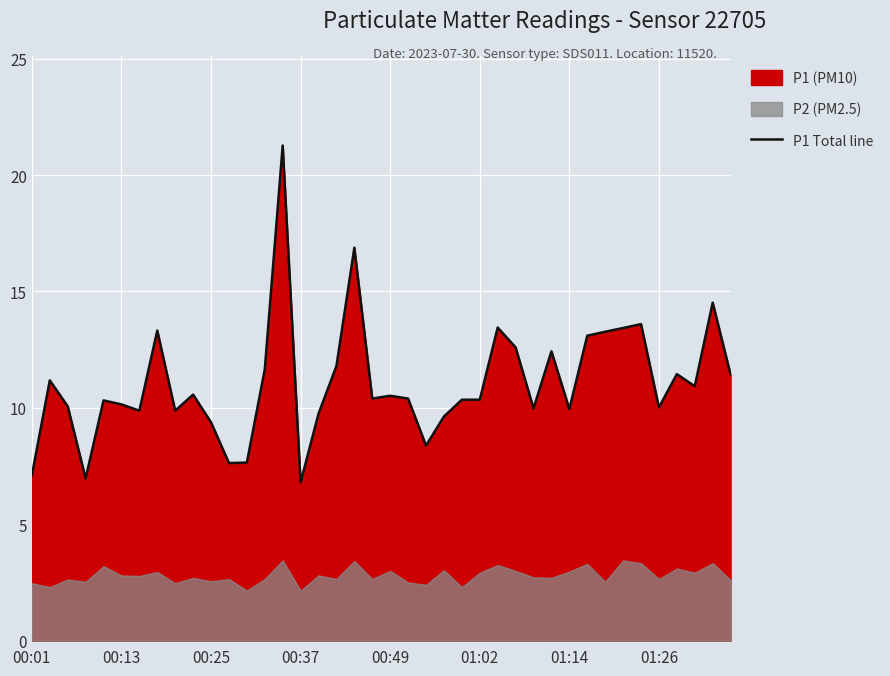

What is the average value?

11.1